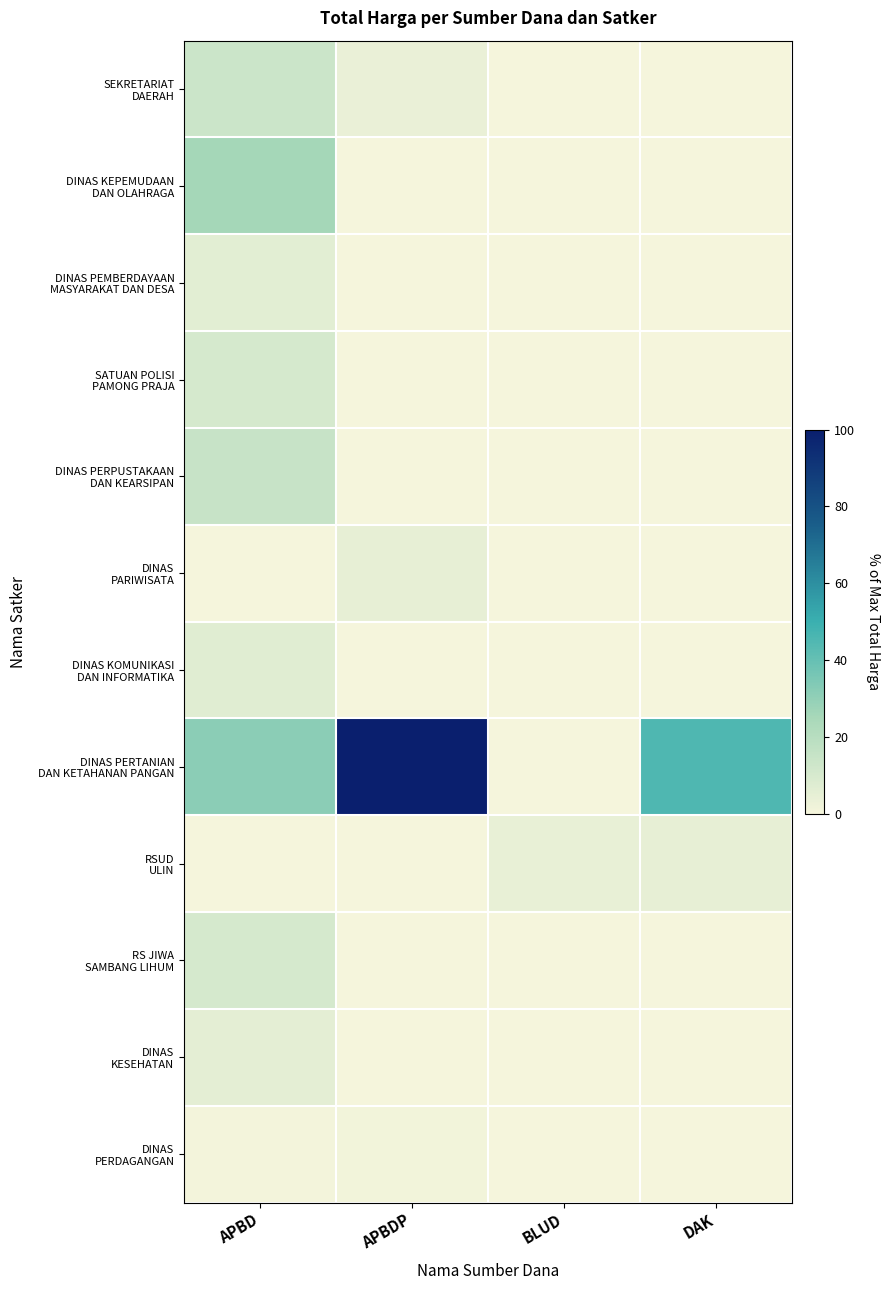

Which series has the largest total across all categories?

DINAS PERTANIAN DAN KETAHANAN PANGAN